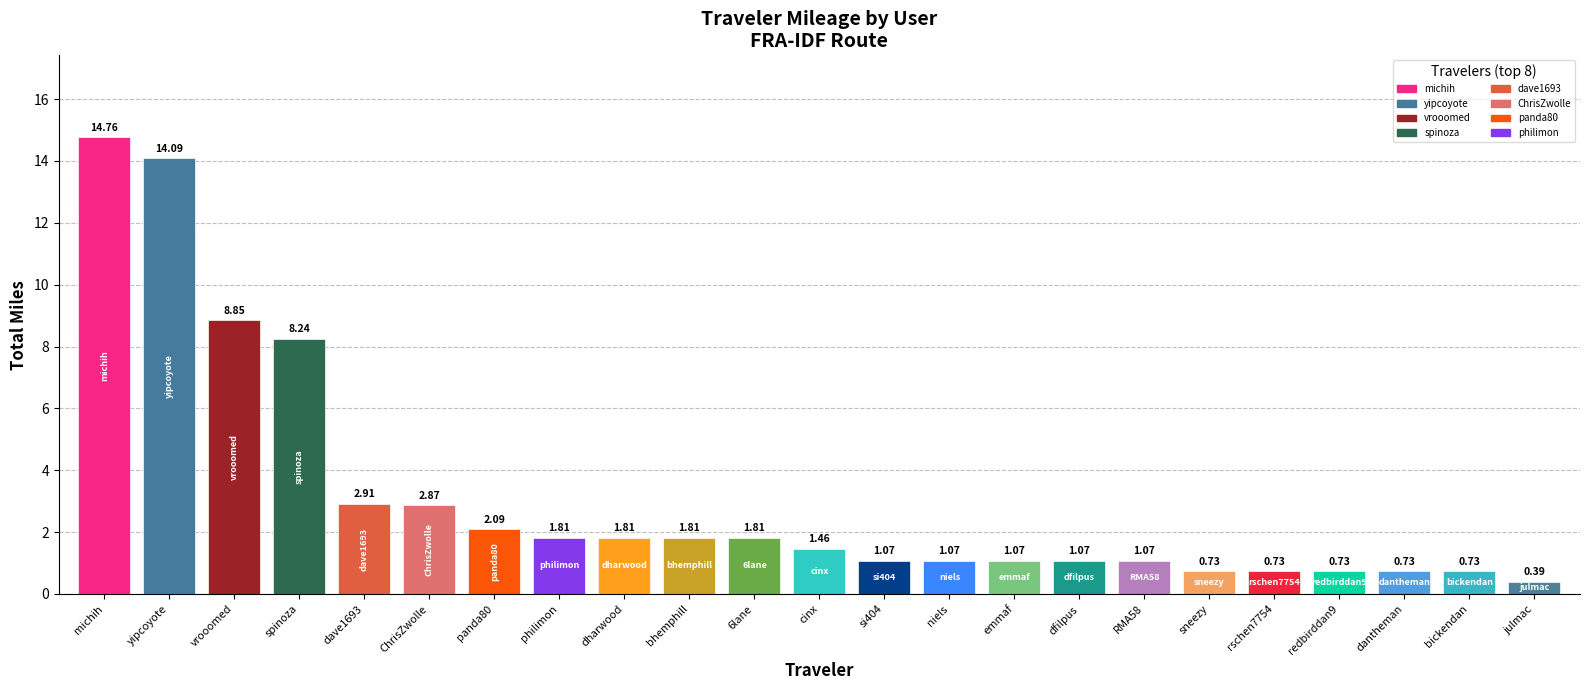

Rank the categories by value from highest to lowest.

michih, yipcoyote, vrooomed, spinoza, dave1693, ChrisZwolle, panda80, 6lane, bhemphill, dharwood, philimon, cinx, RMA58, dfilpus, emmaf, niels, si404, bickendan, dantheman, redbirddan9, rschen7754, sneezy, julmac